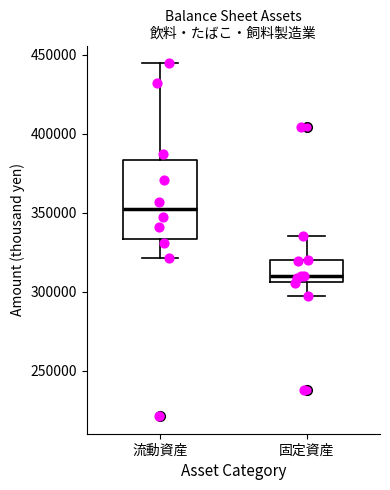

Comparing the boxes themselves (not the whiskers), which one is the tallest?

流動資産